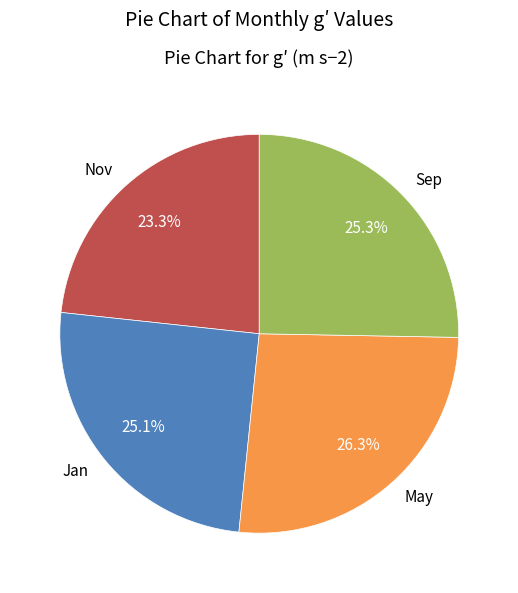

To the nearest percent, what is the combined percentage of Sep and Nov?

49%